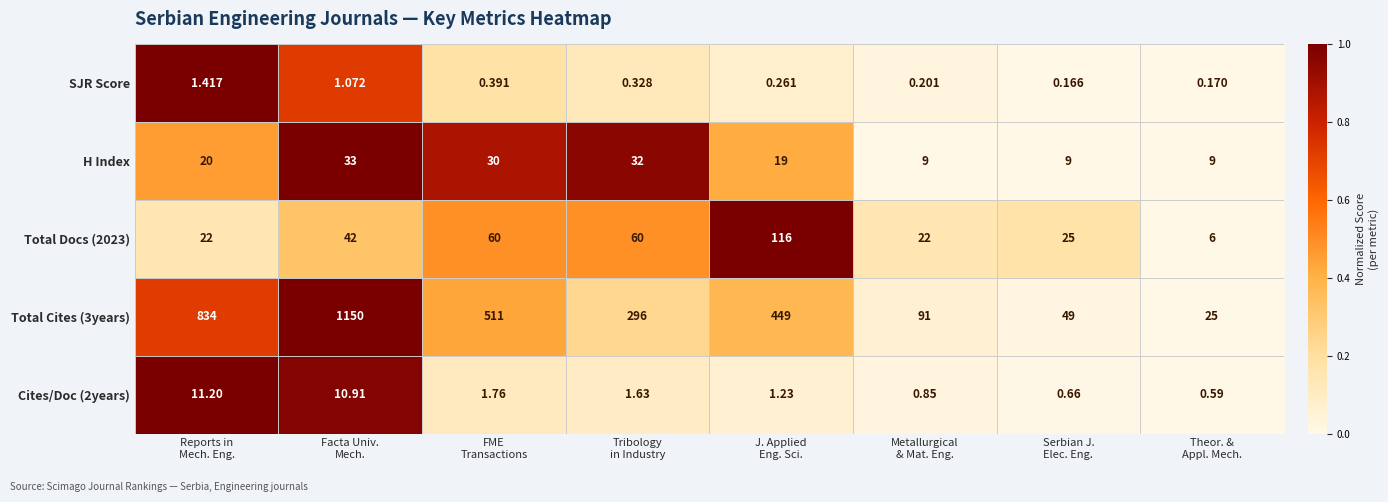

How many data points in Total Cites (3years) are less than 449?

4